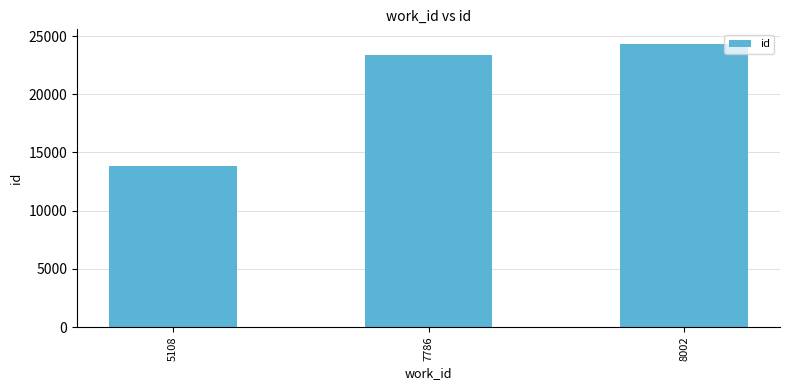

What is the difference between the maximum and second lowest values?

1025